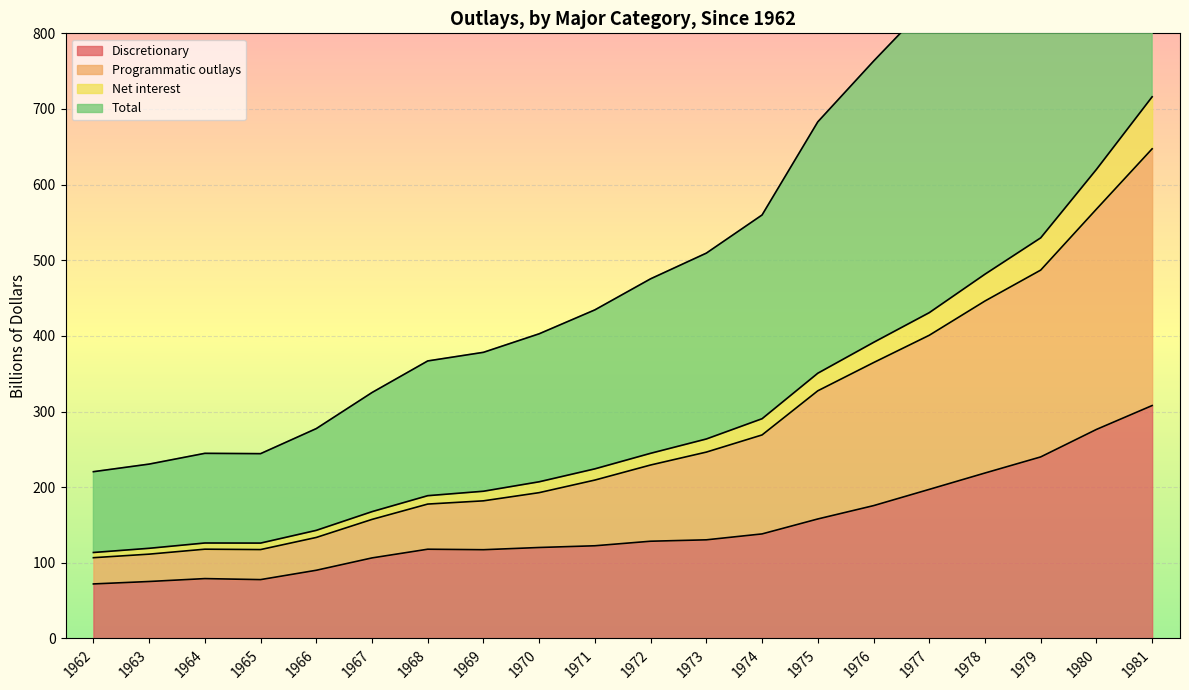

Which category has the lowest value in the Total series?

1962